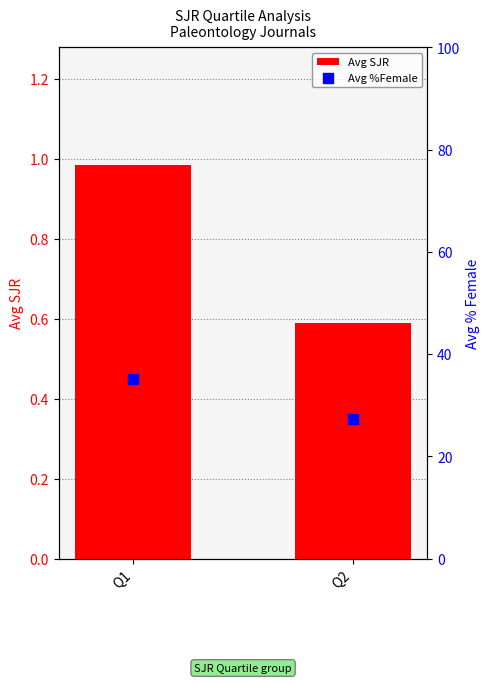

Which series reaches the minimum Y coordinate?

Avg SJR